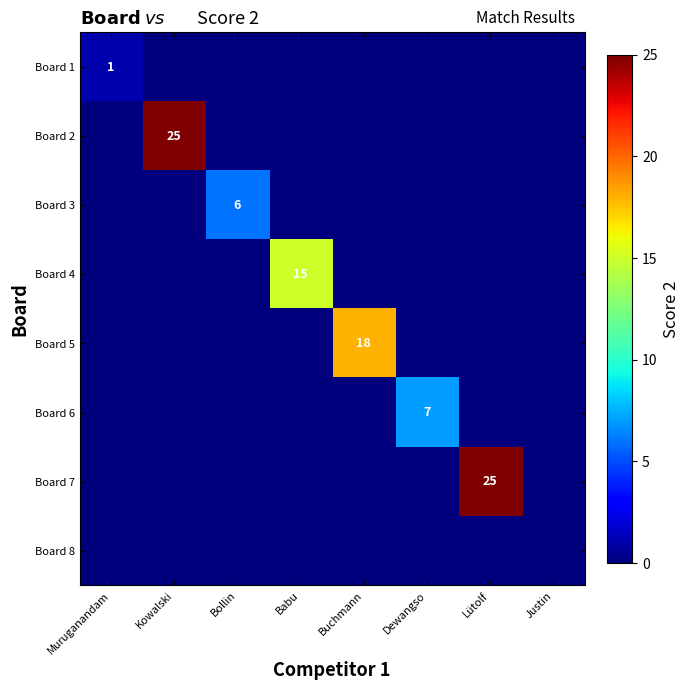

Which label corresponds to the largest value in the chart?

Kowalski